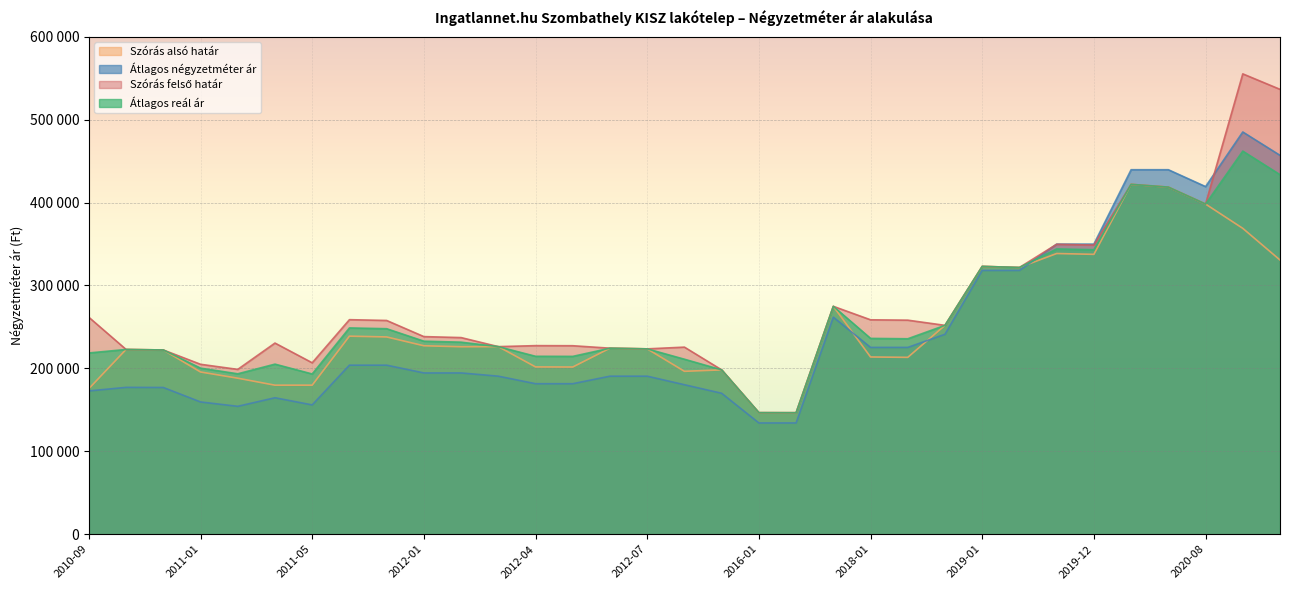

What is the maximum value shown in the chart?

555272